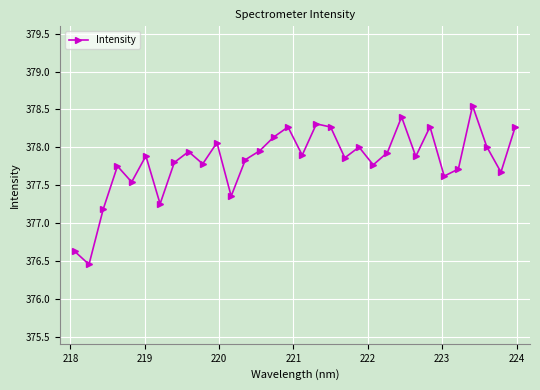

How many interior local peaks (higher than both neighbors) does the data have?

10